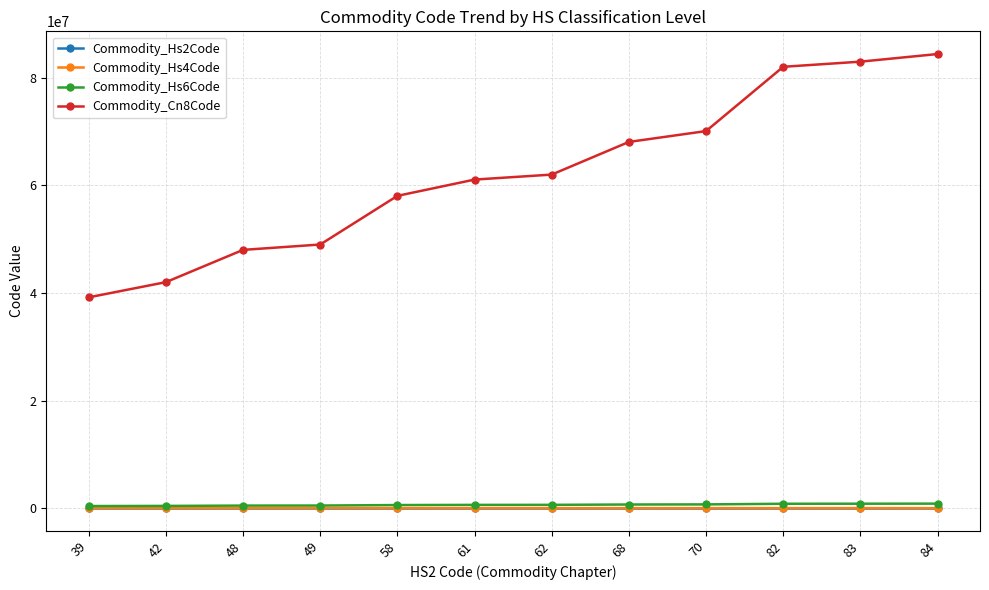

True or false: Commodity_Cn8Code and Commodity_Hs6Code cross at least once.

False